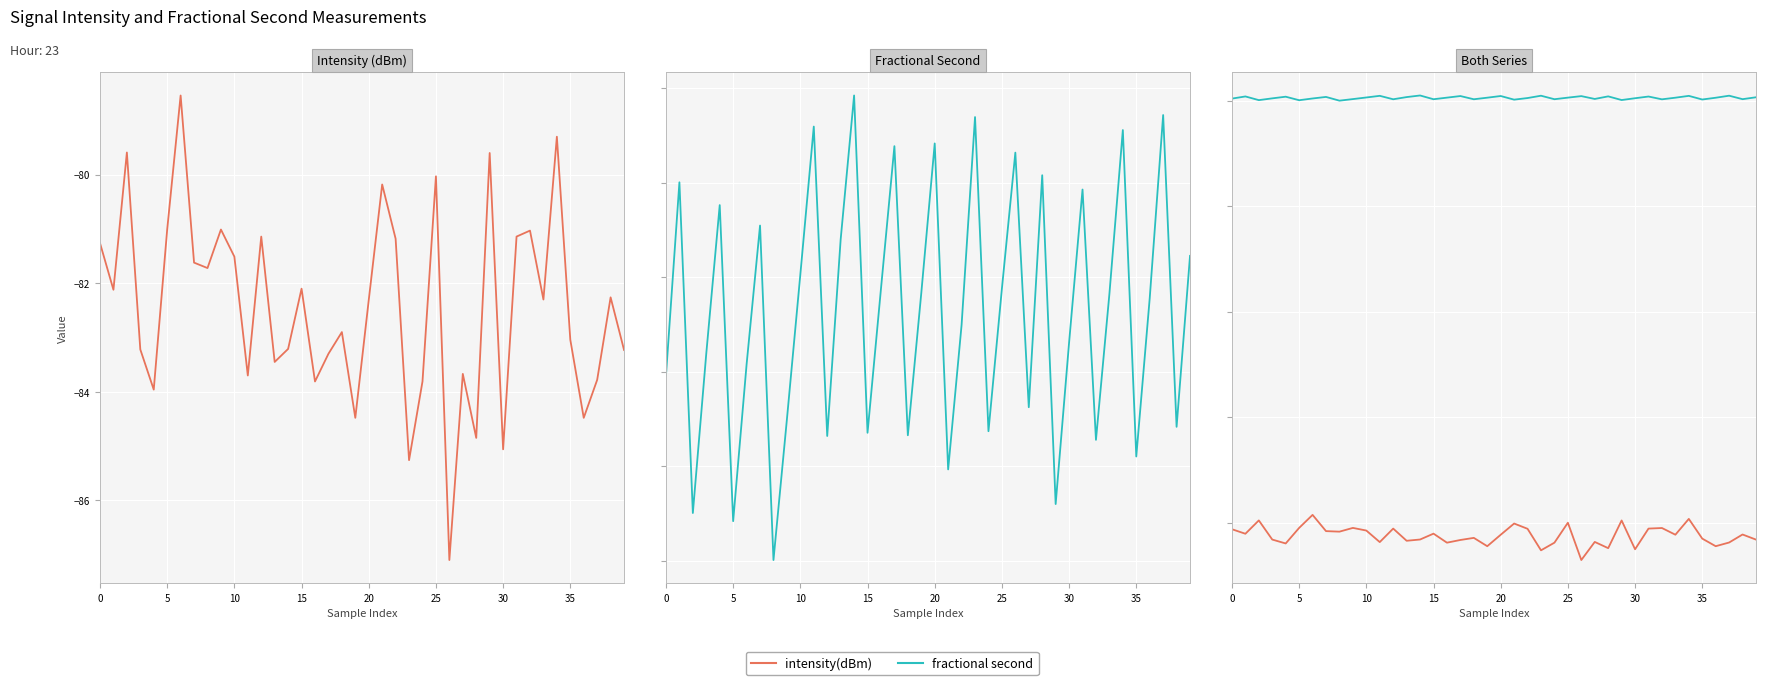

True or false: intensity(dBm) has a value of -85.3 at 23.

True